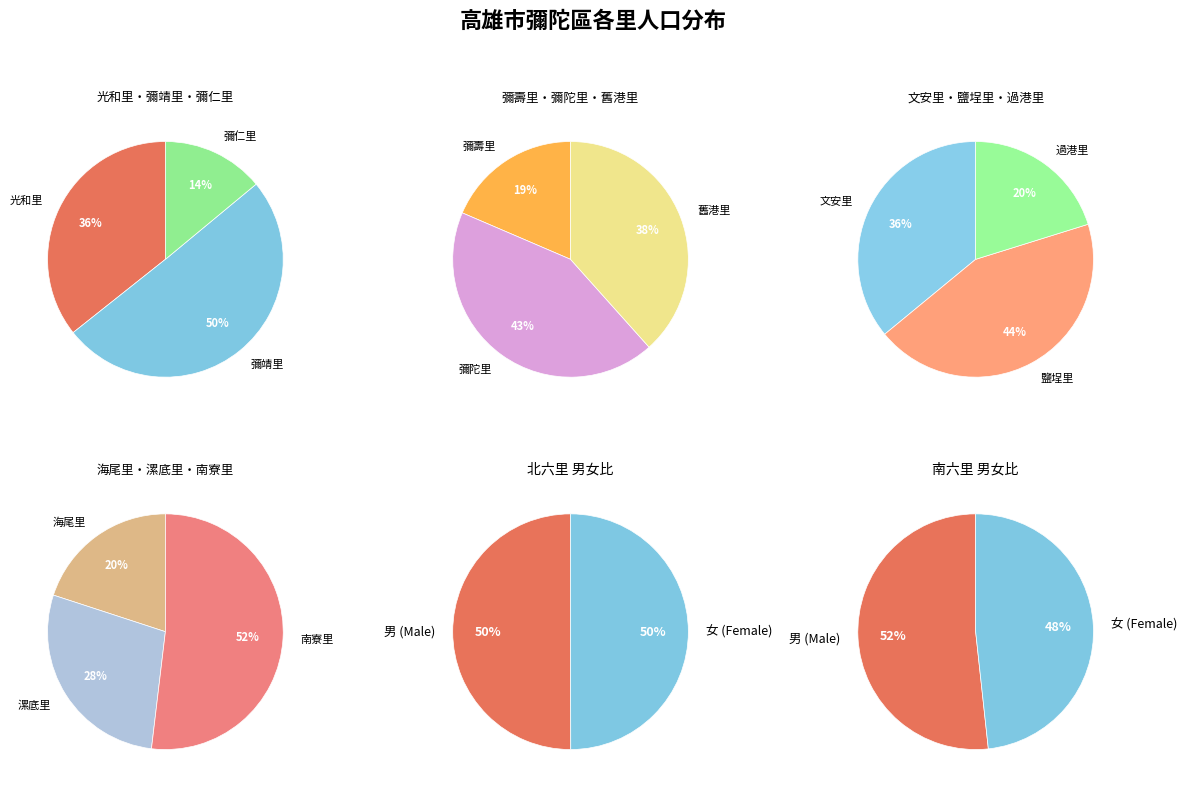

Is the sum of 光和里 and 彌仁里 greater than half?

No